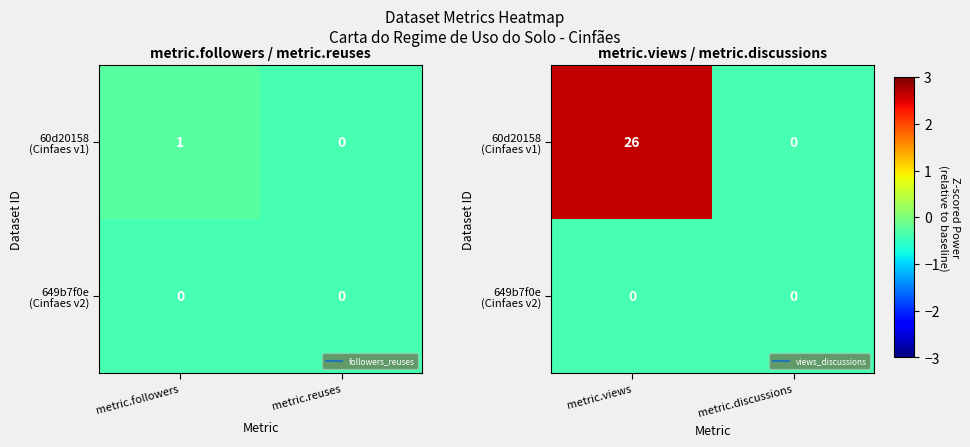

How many data points does each series have?

2